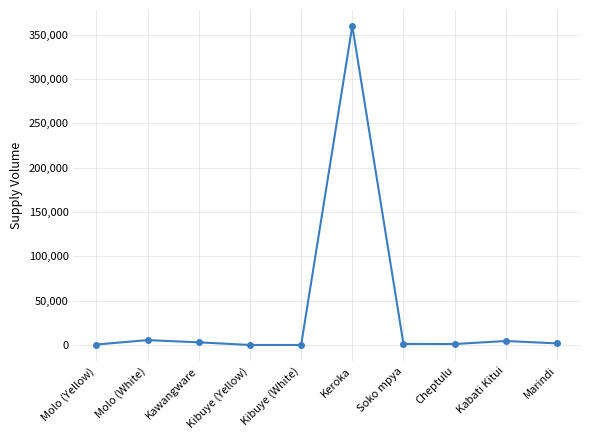

What is the sum of all values?

377625